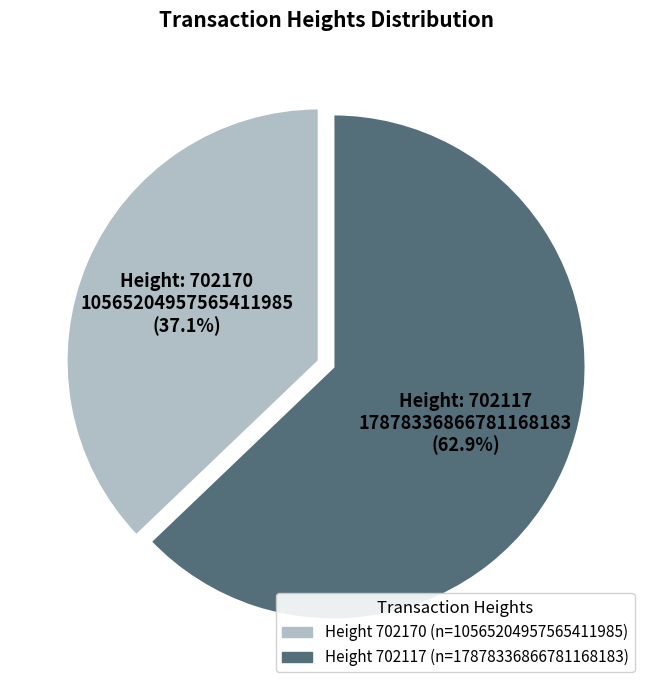

How many segments does this pie chart have?

2